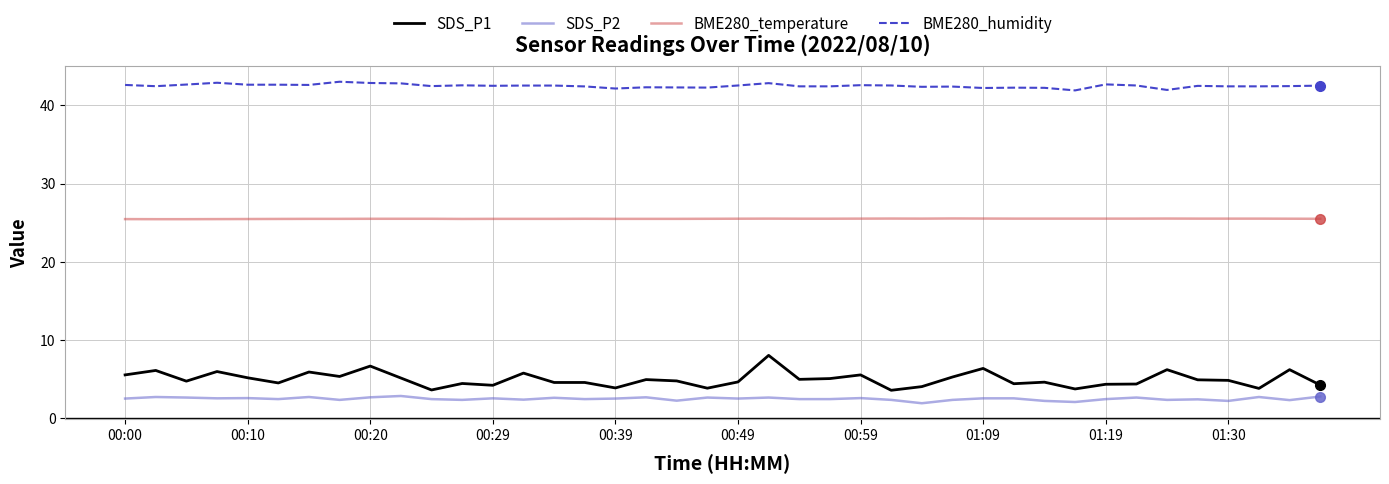

Which series has the largest range (max minus min)?

SDS_P1